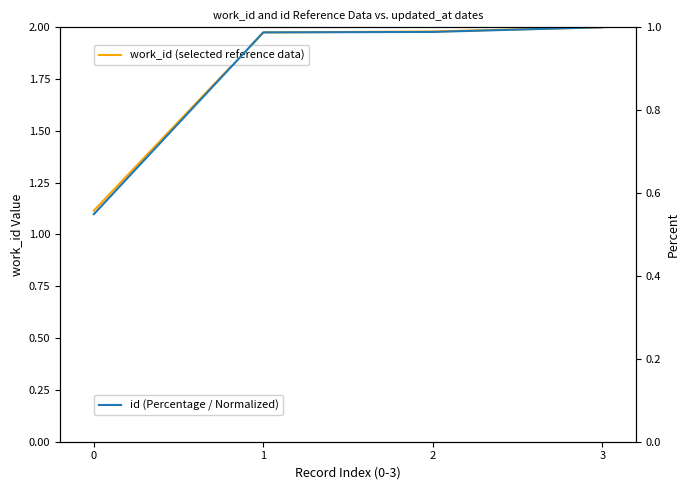

What is the lowest value of the work_id (selected reference data) series?

1.1